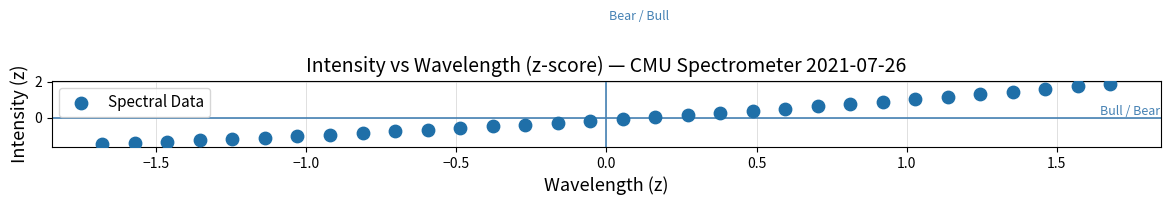

What is the range of Y values (max minus min)?

3.4